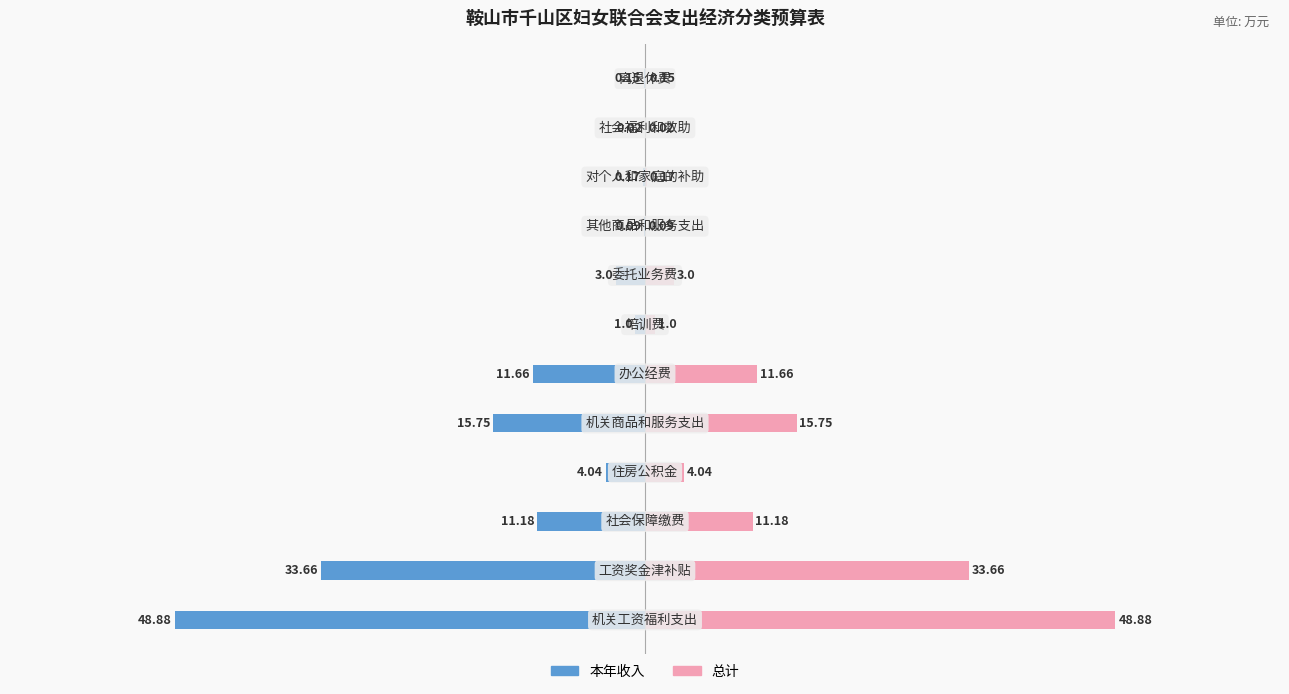

Which series changed the most between −20 and 20?

本年收入